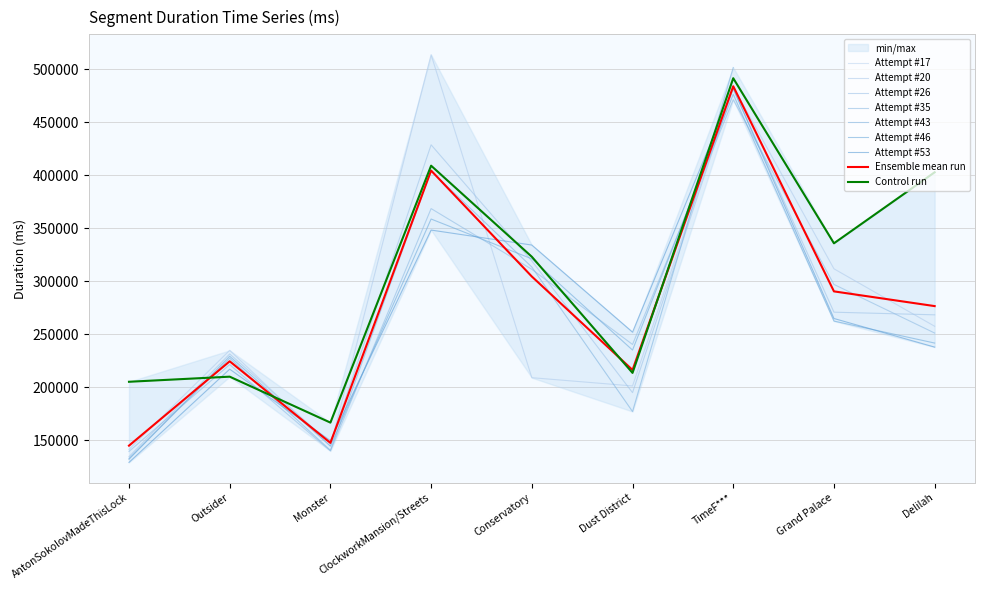

What position from the right is ClockworkMansion/Streets?

6